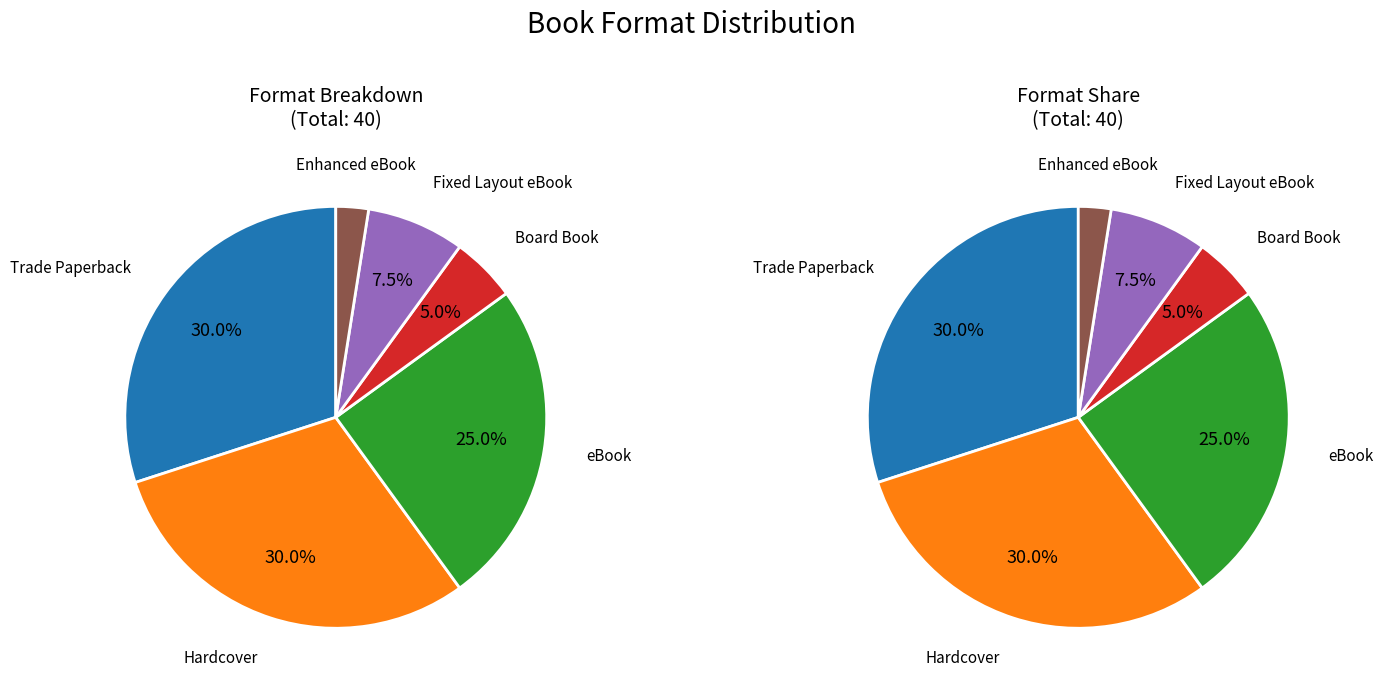

Between Board Book and eBook, which is larger?

eBook